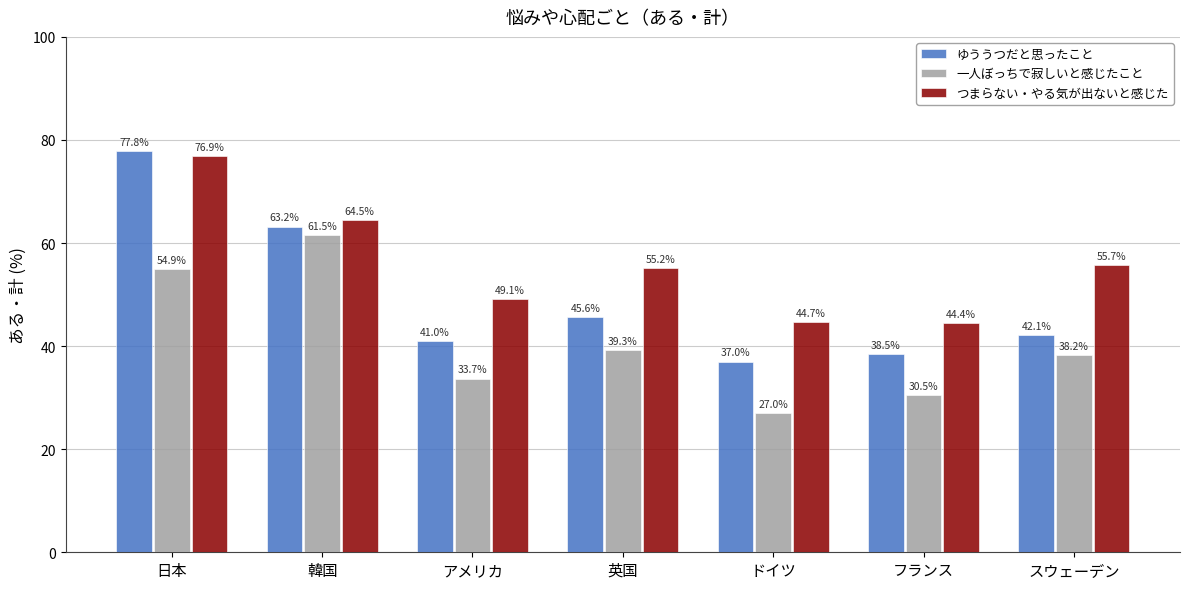

Reading right to left, what are all the values shown in this chart?

ゆううつだと思ったこと: 42.1	38.5	37.0	45.6	41.0	63.2	77.8
一人ぼっちで寂しいと感じたこと: 38.2	30.5	27.0	39.3	33.7	61.5	54.9
つまらない・やる気が出ないと感じた: 55.7	44.4	44.7	55.2	49.1	64.5	76.9